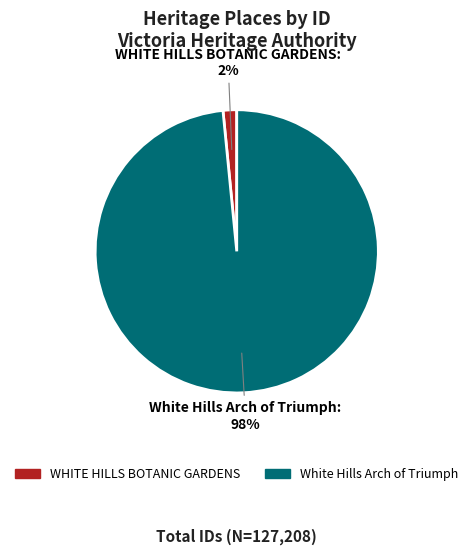

True or false: White Hills Arch of Triumph accounts for 88% of the total.

False